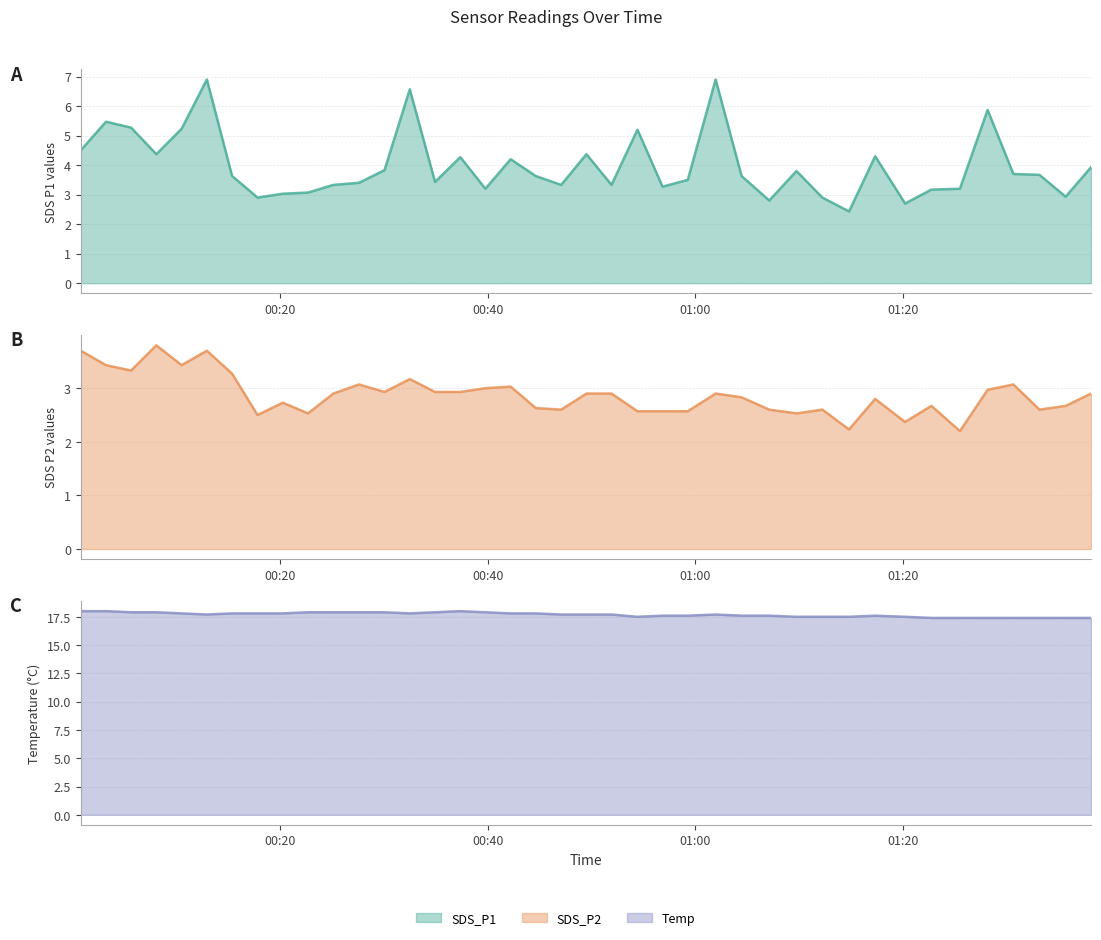

Is it true that SDS_P1 line equals 5.4 at 11?

False